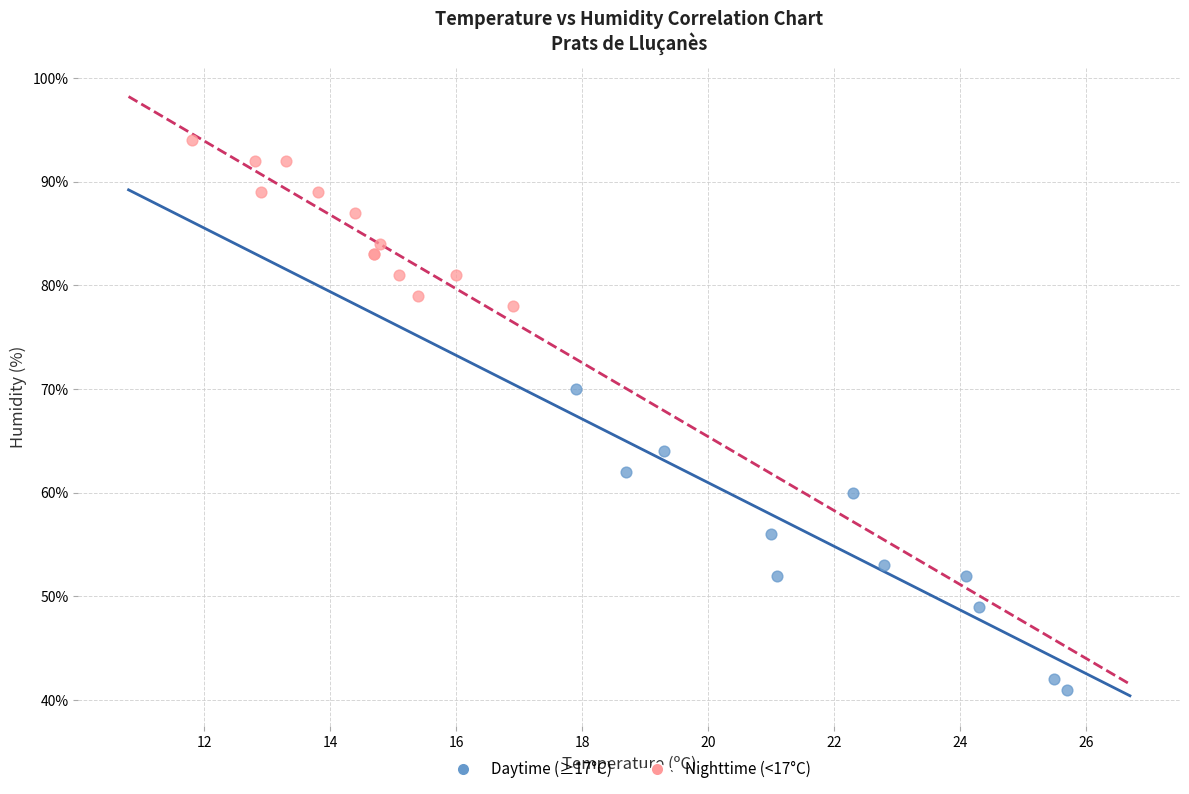

Which series contains the highest Y value?

Nighttime (<17°C)